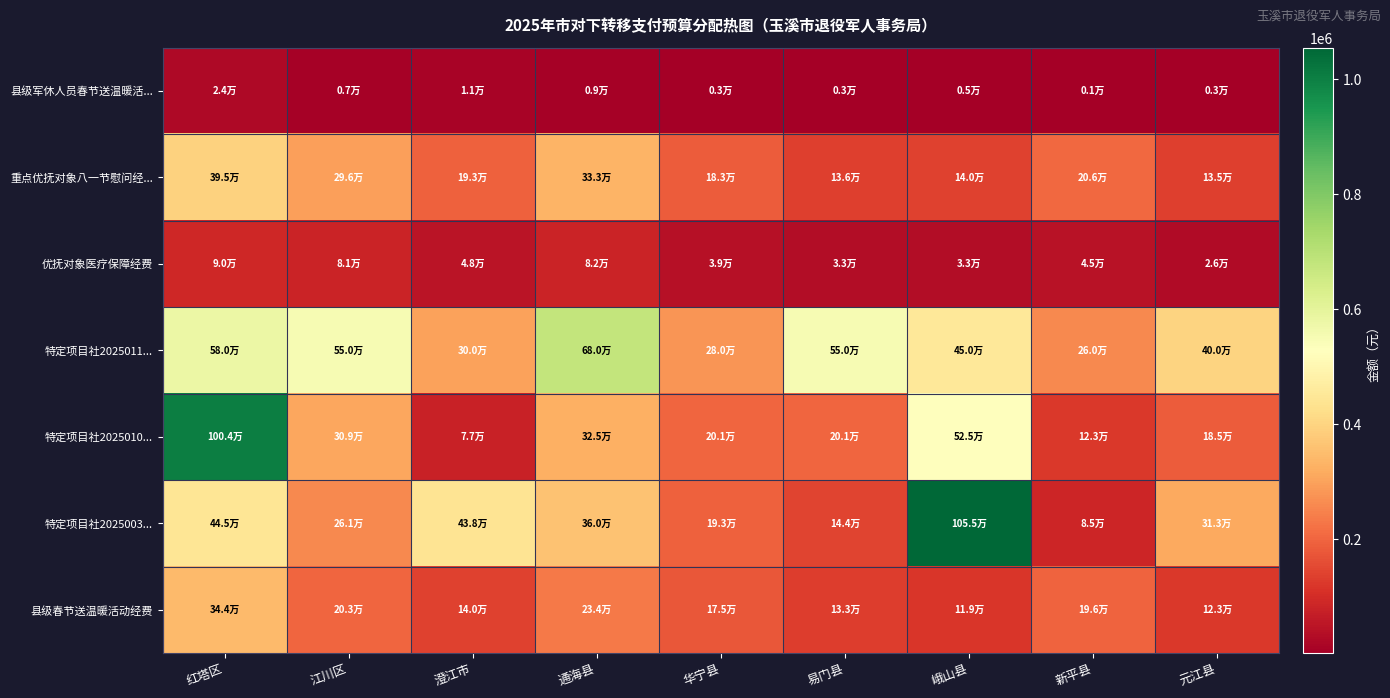

What is the total value across all series at 元江县?

1185442.8